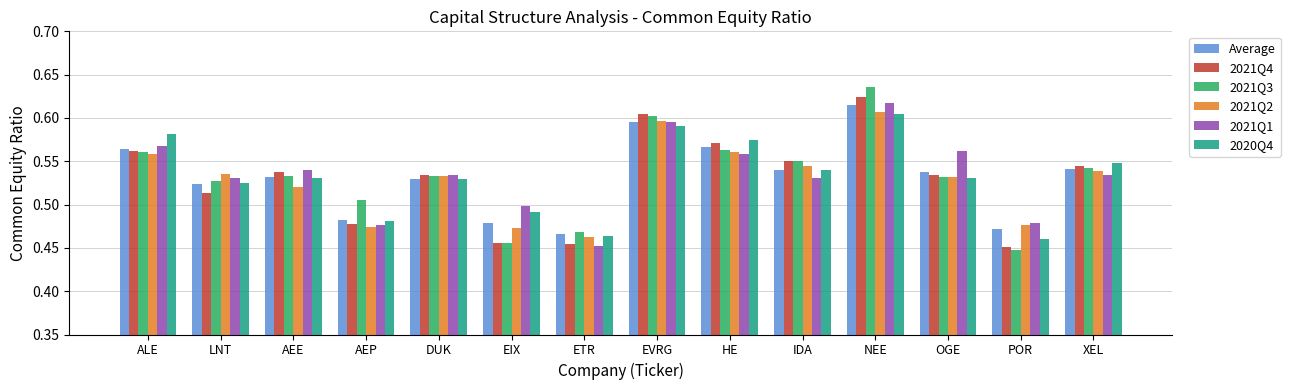

Is the value of 2021Q3 at EIX greater than the value of Average at LNT?

No